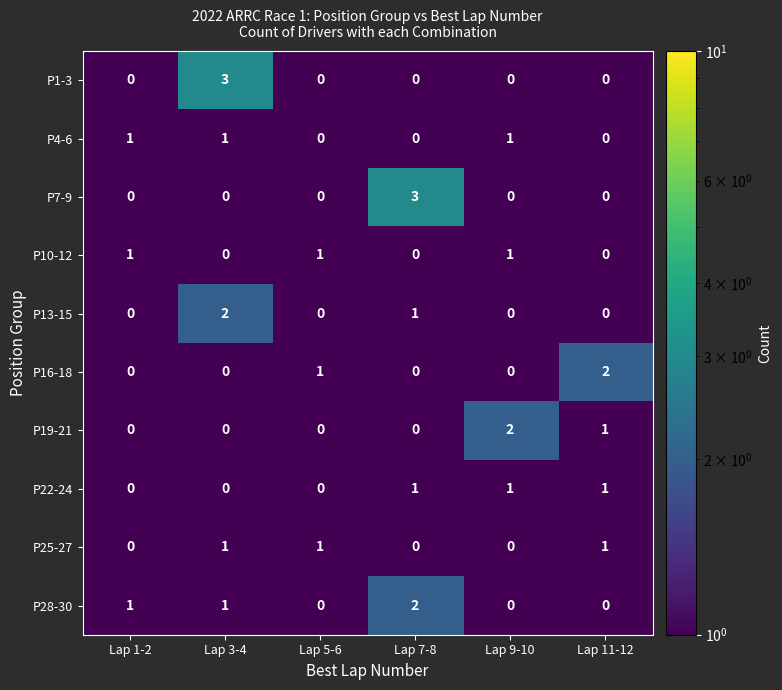

At which category is the sum across all series the highest?

Lap 3-4